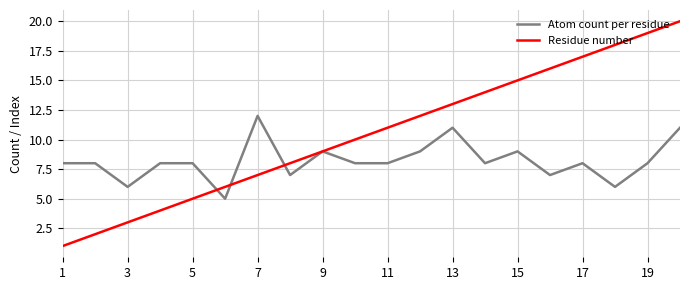

Does the chart display data point markers on the line(s)?

No